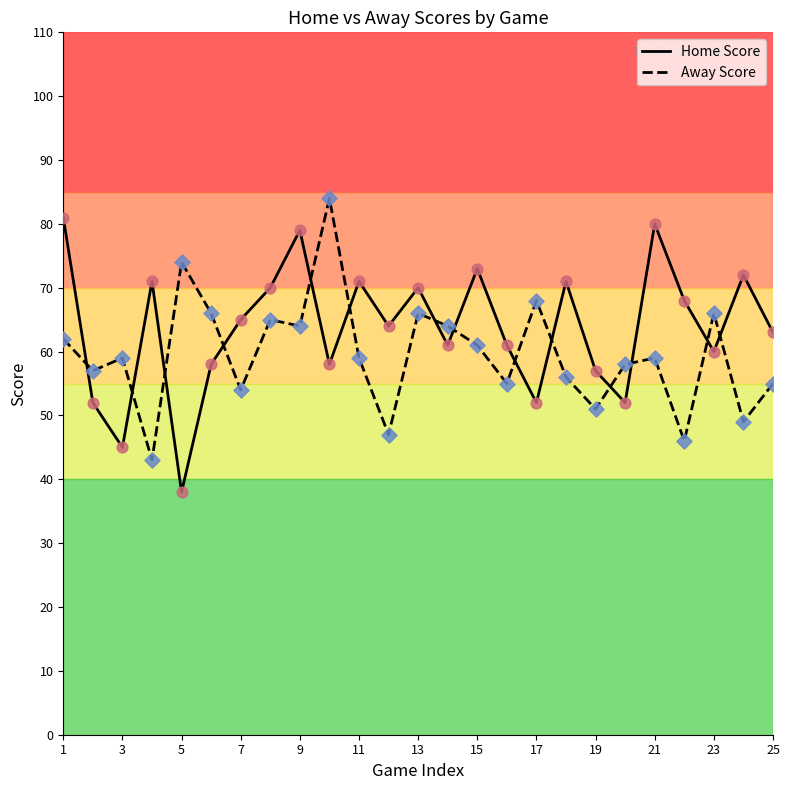

Which series has the largest total across all categories?

Home Score